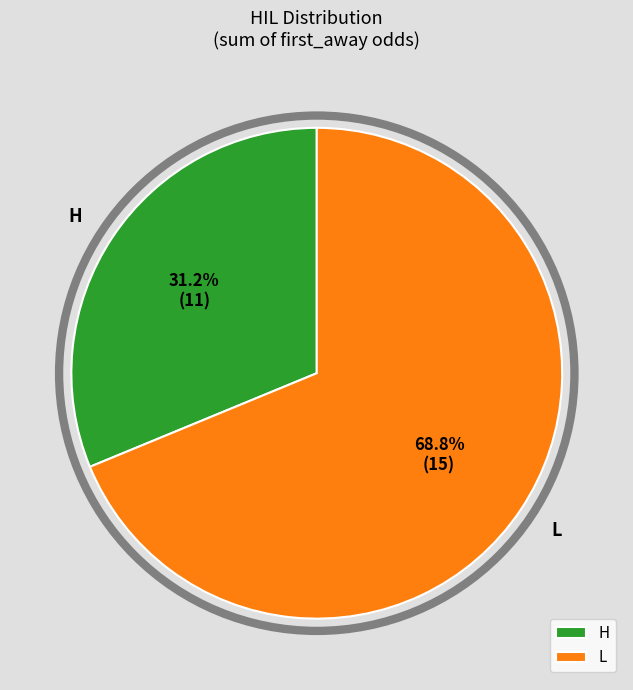

What percentage do H and L together represent?

100.0%